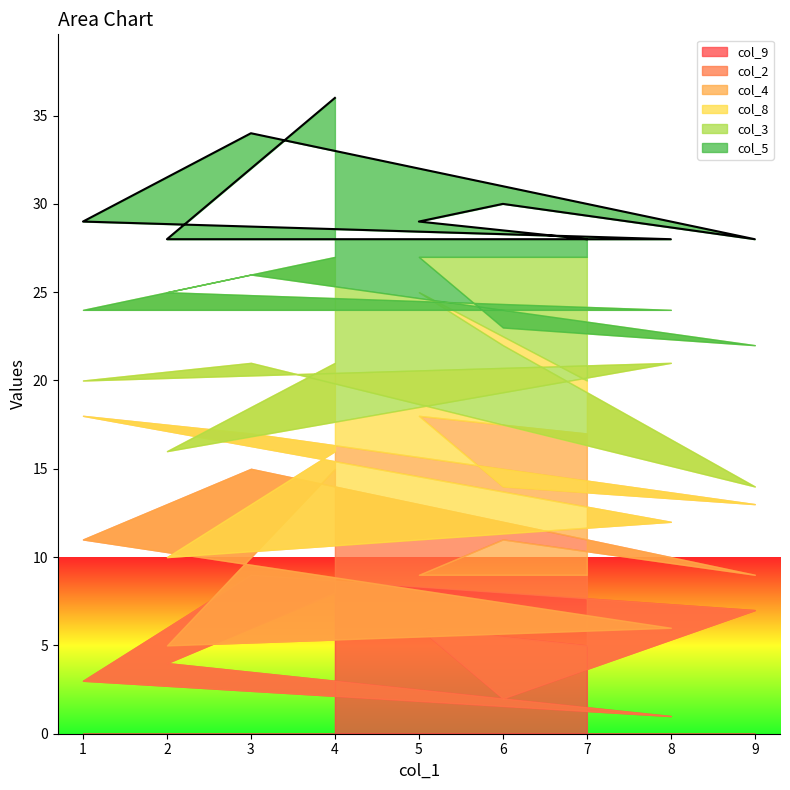

Does the chart have visible grid lines?

No